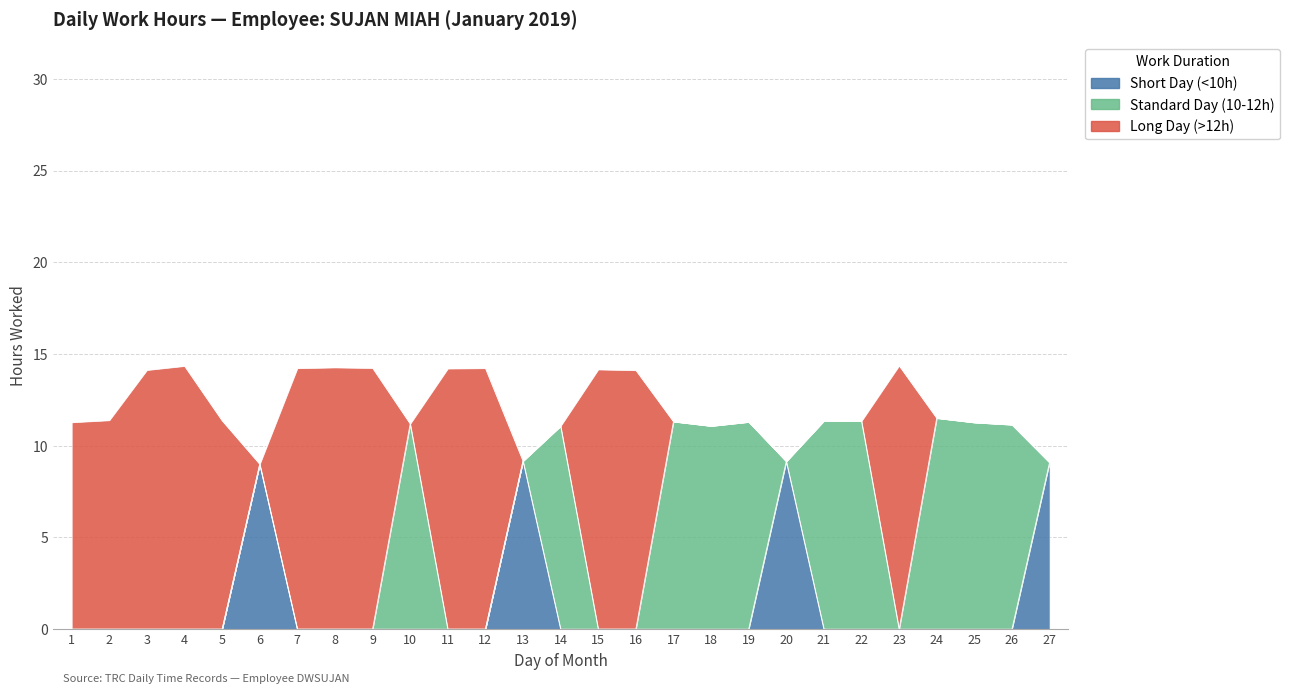

True or false: Long Day (>12h) and Short Day (<10h) intersect in this chart.

False